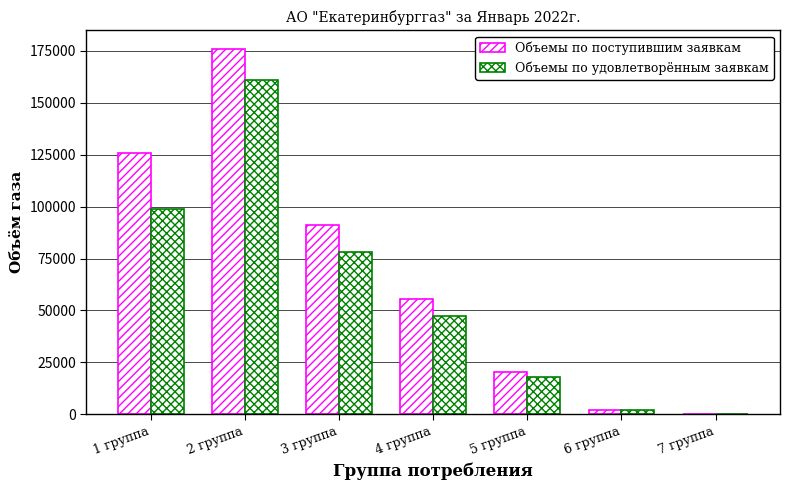

The Объемы по поступившим заявкам series shows 48822.3 at 1 группа. True or false?

False